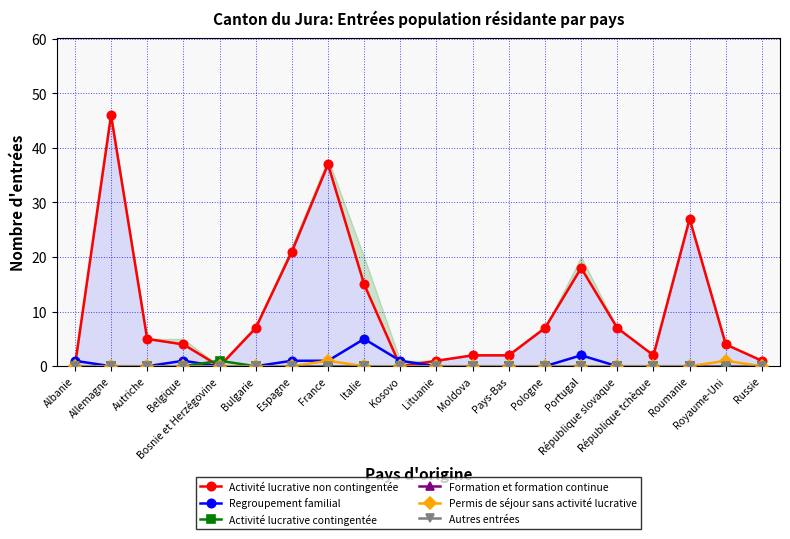

True or false: Formation et formation continue and Permis de séjour sans activité lucrative intersect in this chart.

False